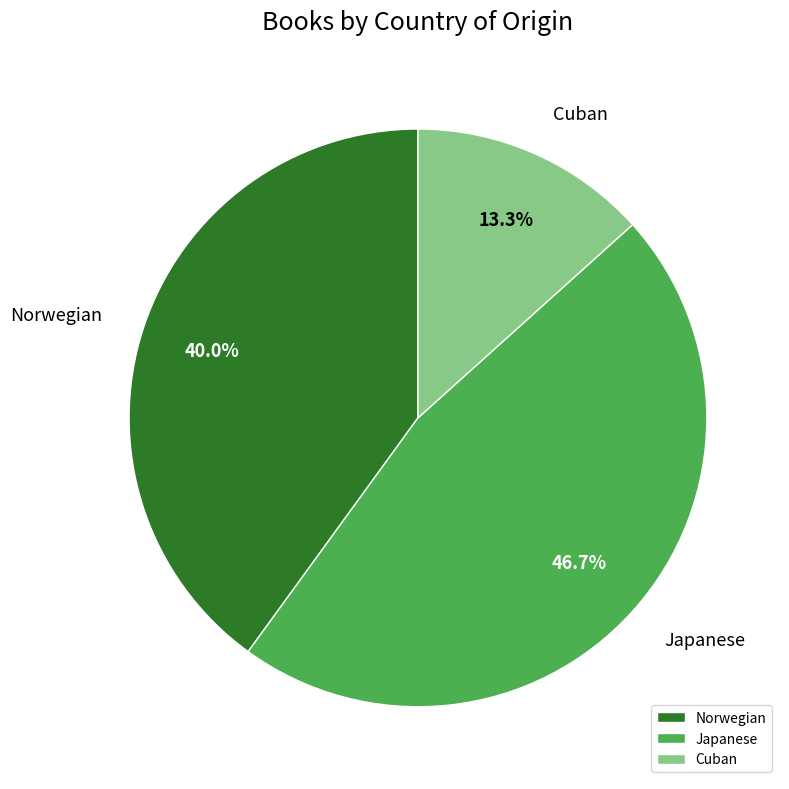

Does Norwegian represent more than half of the total?

No